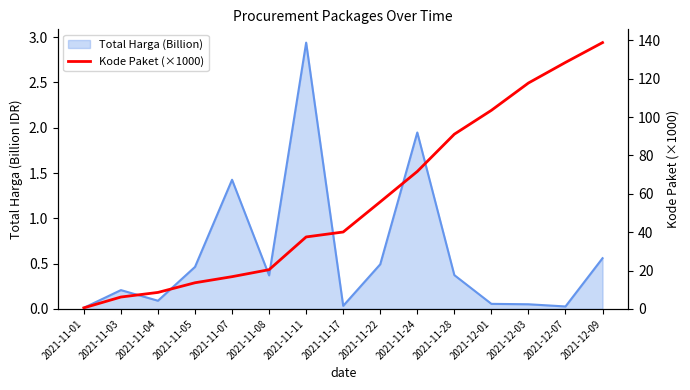

Where is the data nearest to the value 69?

2021-11-24